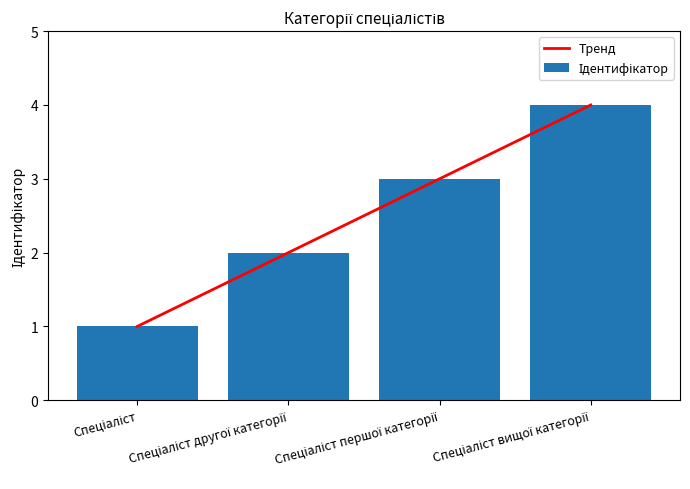

How many data points are above 3?

1